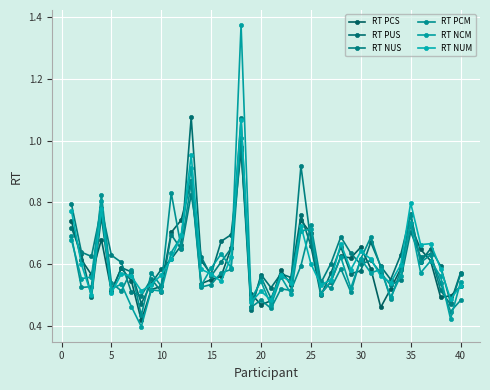

Rank the series by their maximum value, from highest to lowest.

RT NCM, RT PUS, RT NUS, RT NUM, RT PCM, RT PCS